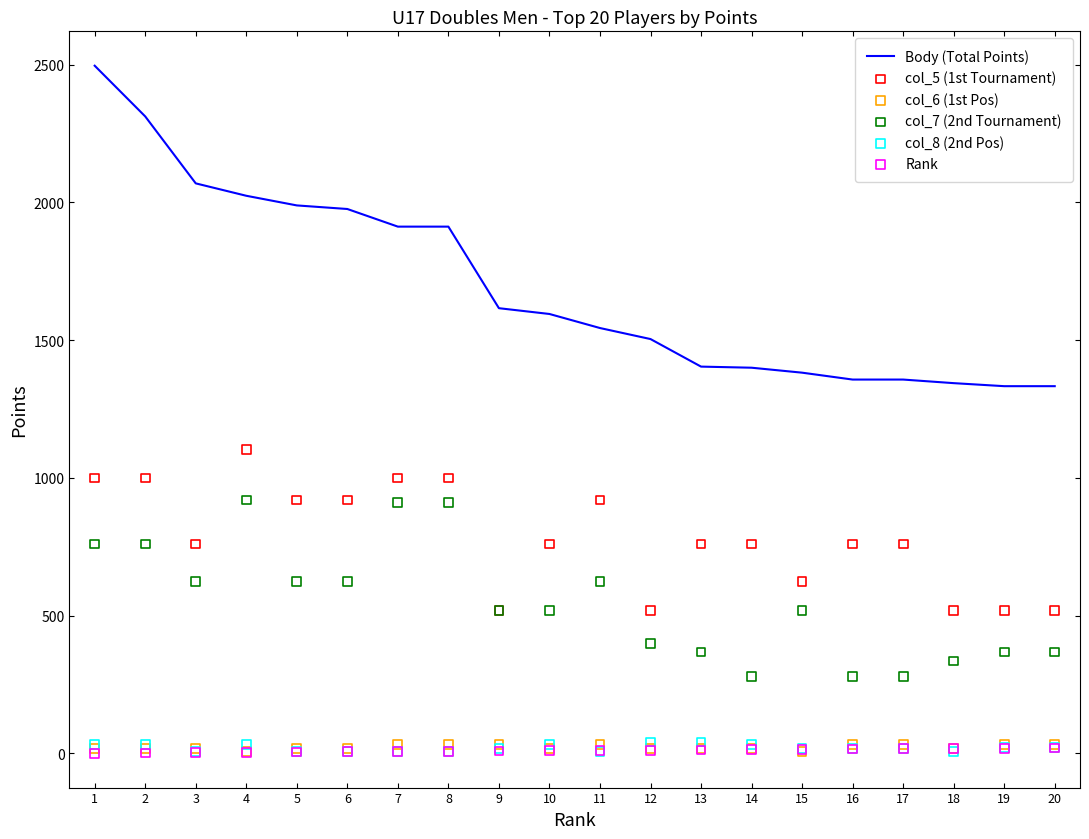

Which series contains the lowest Y value?

Rank